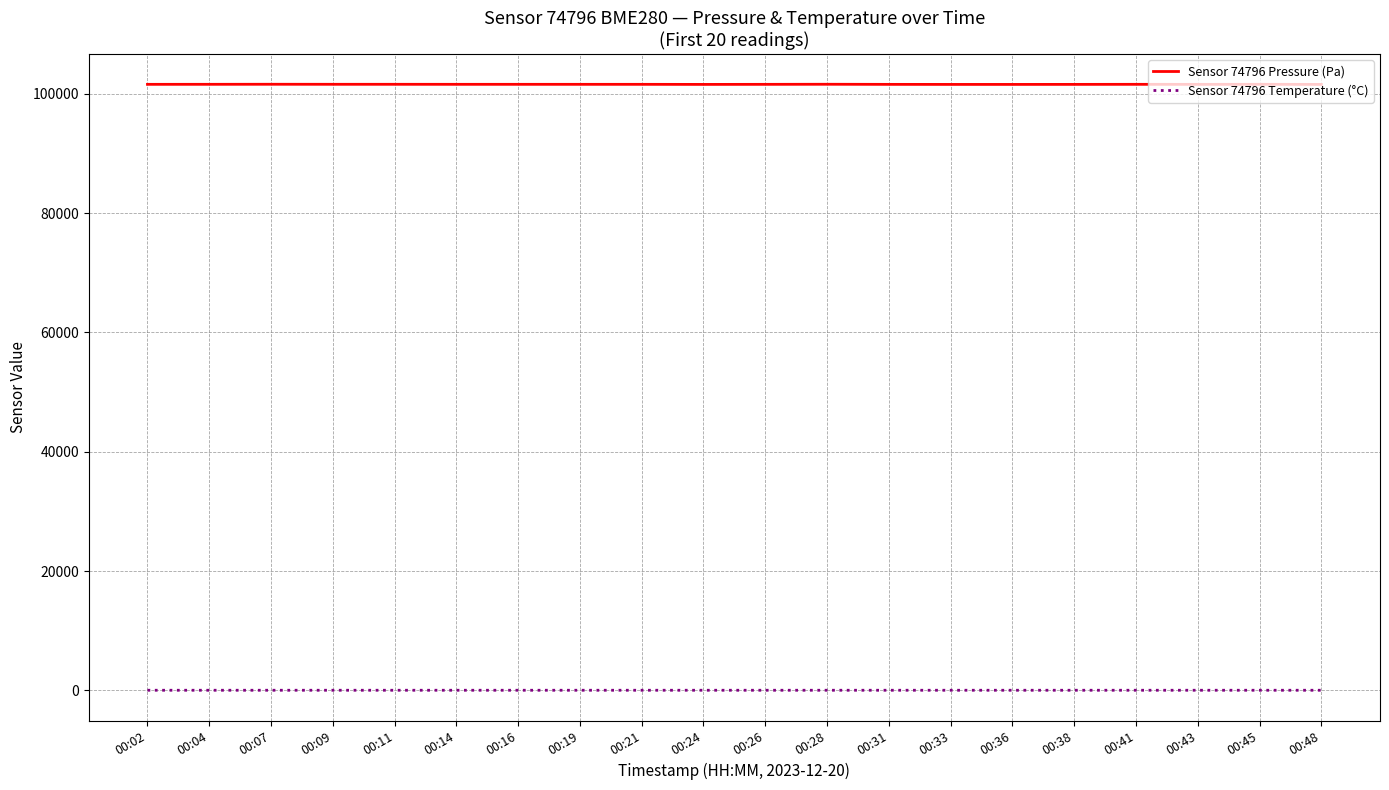

What is the maximum value shown in the chart?

101624.0